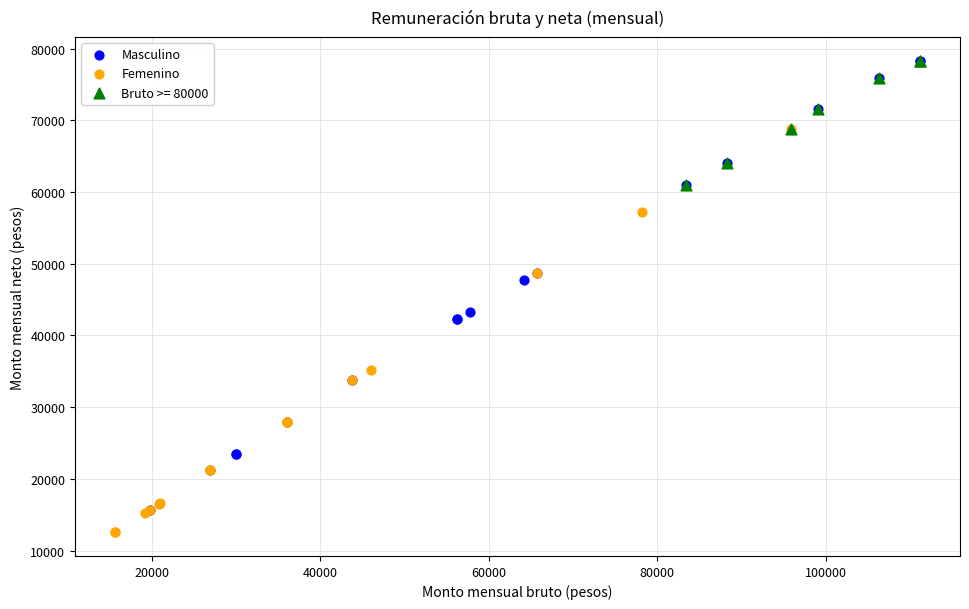

Which series has the largest Y range (max minus min)?

Masculino